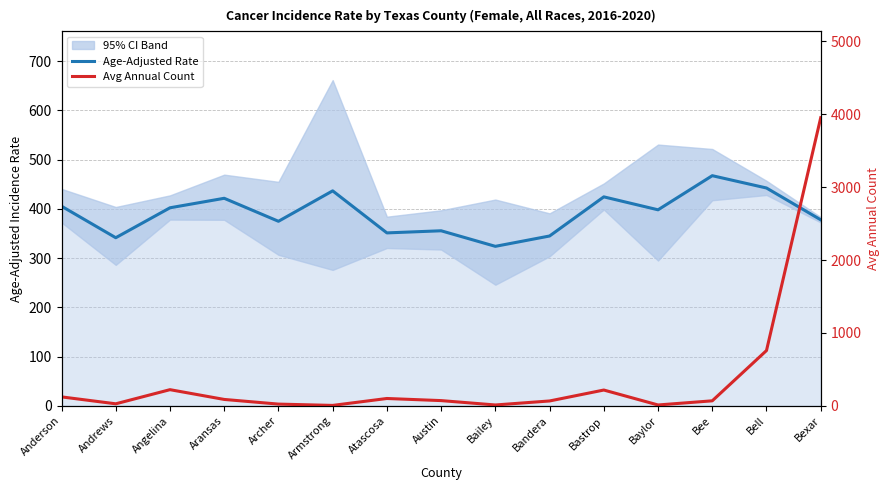

At how many categories does at least one series exceed 2151?

1